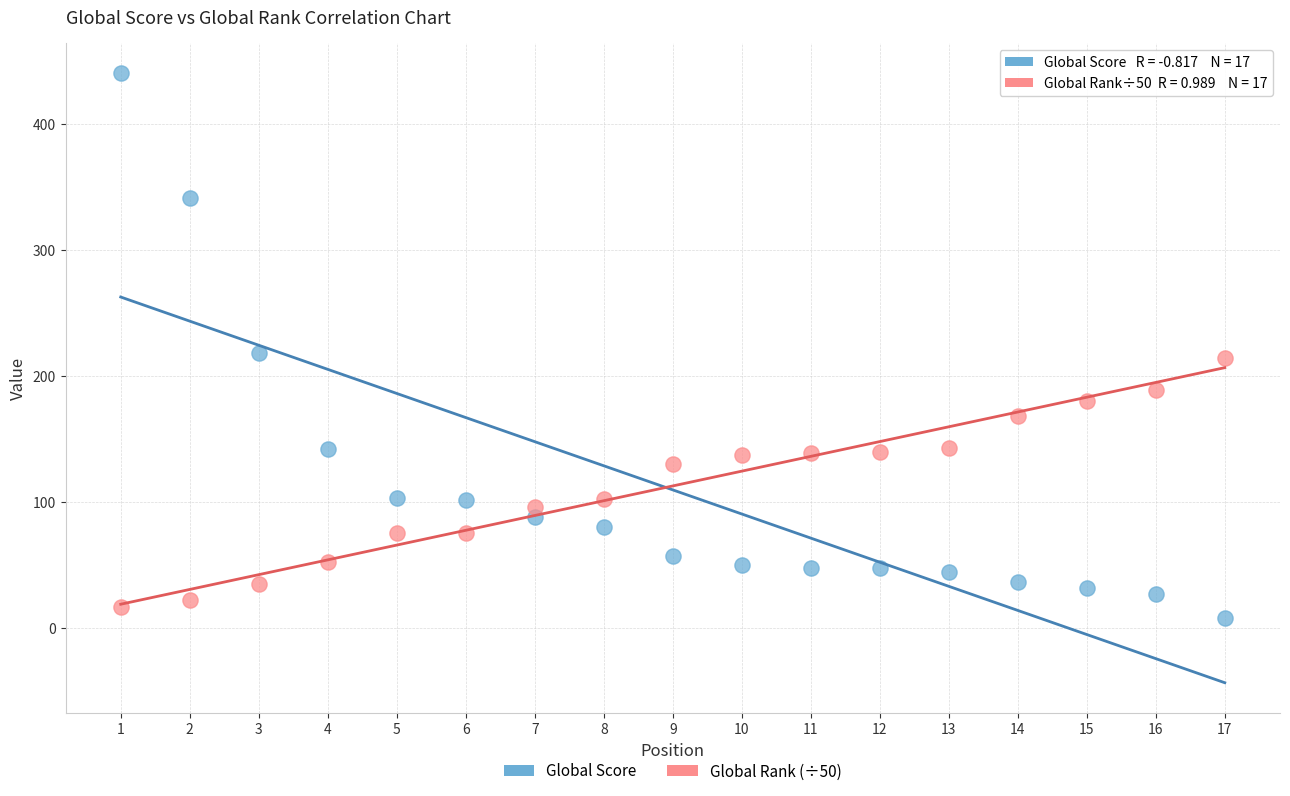

Which series contains the highest Y value?

Global Score